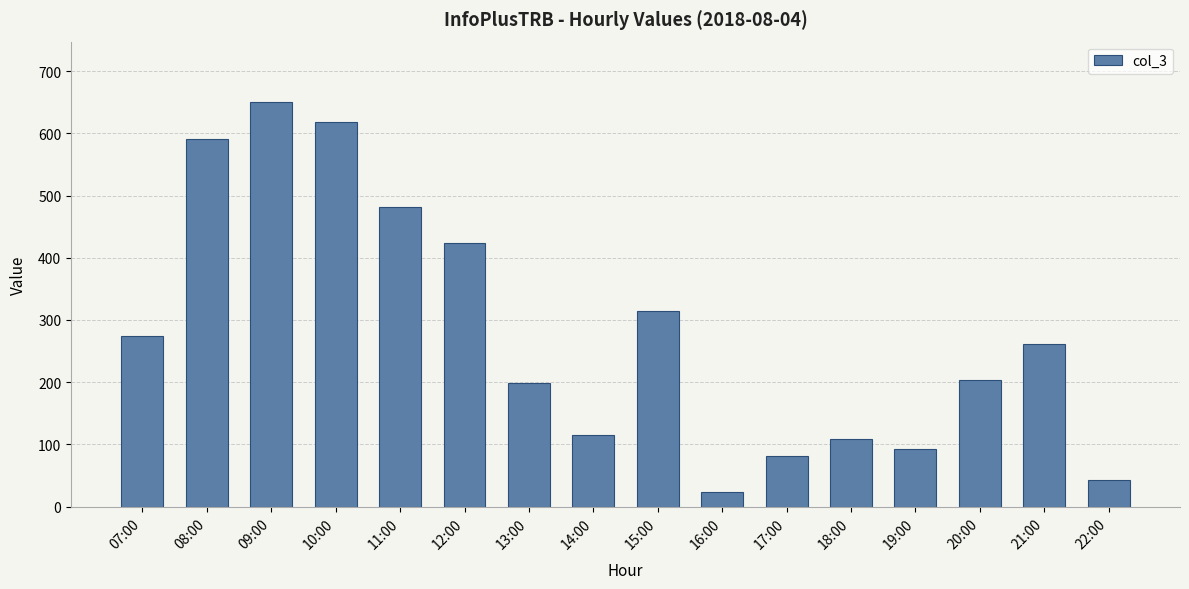

What is the label of the 16th bar from the left?

22:00